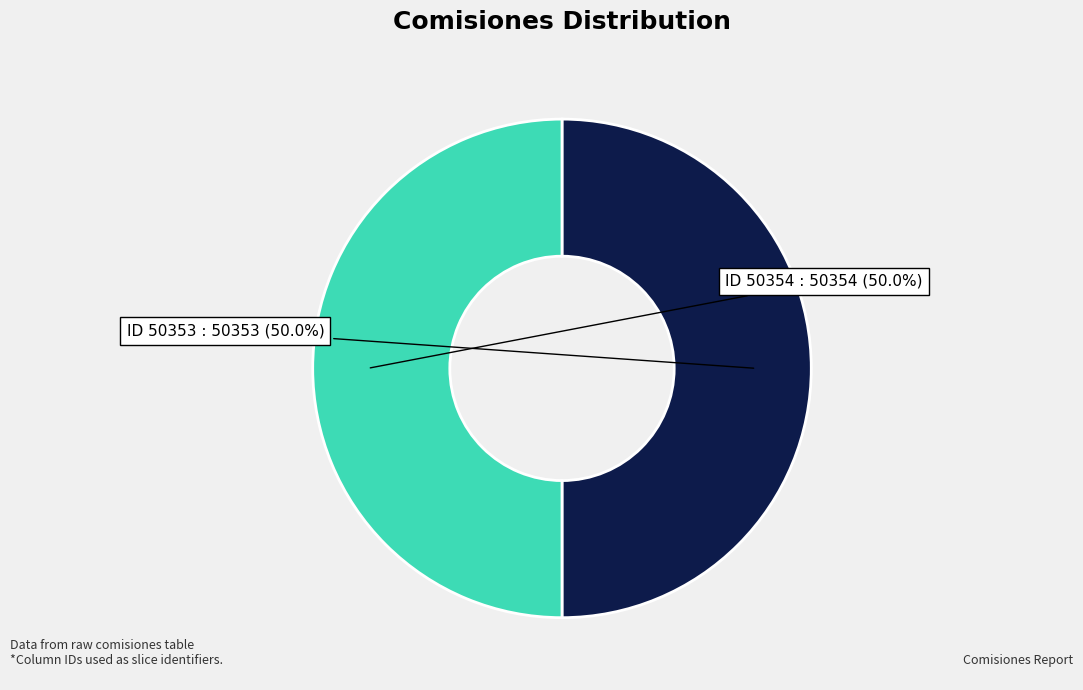

Combined, do ID 50354 and ID 50353 account for over 50%?

Yes